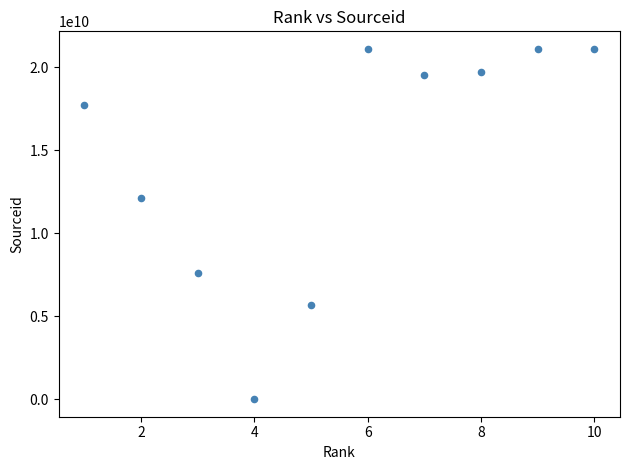

What Y value in the scatter plot is closest to 10550501847?

12100157018